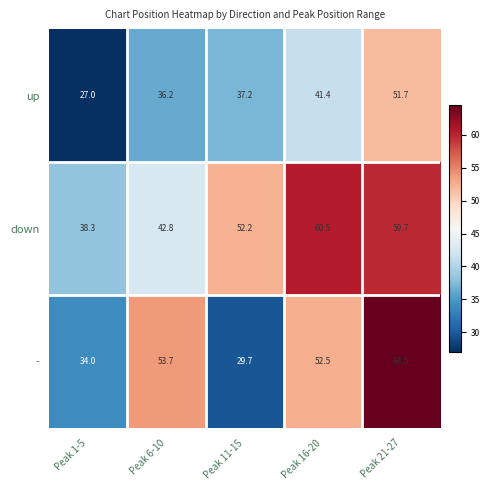

Reading right to left, what are all the values shown in this chart?

up: Peak 21-27=51.7	Peak 16-20=41.4	Peak 11-15=37.2	Peak 6-10=36.2	Peak 1-5=27.0
down: Peak 21-27=59.7	Peak 16-20=60.5	Peak 11-15=52.2	Peak 6-10=42.8	Peak 1-5=38.3
-: Peak 21-27=64.5	Peak 16-20=52.5	Peak 11-15=29.7	Peak 6-10=53.7	Peak 1-5=34.0